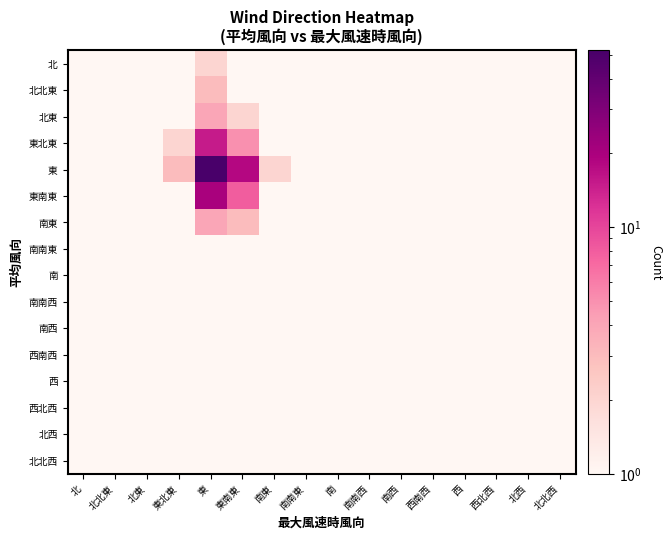

Reading right to left, transcribe all the data shown in this chart.

北: 北北西=0.5	北西=0.5	西北西=0.5	西=0.5	西南西=0.5	南西=0.5	南南西=0.5	南=0.5	南南東=0.5	南東=0.5	東南東=0.5	東=2.0	東北東=0.5	北東=0.5	北北東=0.5	北=0.5
北北東: 北北西=0.5	北西=0.5	西北西=0.5	西=0.5	西南西=0.5	南西=0.5	南南西=0.5	南=0.5	南南東=0.5	南東=0.5	東南東=1.0	東=3.0	東北東=0.5	北東=0.5	北北東=0.5	北=0.5
北東: 北北西=0.5	北西=0.5	西北西=0.5	西=0.5	西南西=0.5	南西=0.5	南南西=0.5	南=0.5	南南東=0.5	南東=0.5	東南東=2.0	東=4.0	東北東=0.5	北東=0.5	北北東=0.5	北=0.5
東北東: 北北西=0.5	北西=0.5	西北西=0.5	西=0.5	西南西=0.5	南西=0.5	南南西=0.5	南=0.5	南南東=0.5	南東=0.5	東南東=5.0	東=15.0	東北東=2.0	北東=0.5	北北東=0.5	北=0.5
東: 北北西=0.5	北西=0.5	西北西=0.5	西=0.5	西南西=0.5	南西=0.5	南南西=0.5	南=0.5	南南東=0.5	南東=2.0	東南東=18.0	東=52.0	東北東=3.0	北東=0.5	北北東=0.5	北=0.5
東南東: 北北西=0.5	北西=0.5	西北西=0.5	西=0.5	西南西=0.5	南西=0.5	南南西=0.5	南=0.5	南南東=0.5	南東=1.0	東南東=8.0	東=20.0	東北東=1.0	北東=0.5	北北東=0.5	北=0.5
南東: 北北西=0.5	北西=0.5	西北西=0.5	西=0.5	西南西=0.5	南西=0.5	南南西=0.5	南=0.5	南南東=0.5	南東=1.0	東南東=3.0	東=4.0	東北東=0.5	北東=0.5	北北東=0.5	北=0.5
南南東: 北北西=0.5	北西=0.5	西北西=0.5	西=0.5	西南西=0.5	南西=0.5	南南西=0.5	南=0.5	南南東=0.5	南東=0.5	東南東=1.0	東=1.0	東北東=0.5	北東=0.5	北北東=0.5	北=0.5
南: 北北西=0.5	北西=0.5	西北西=0.5	西=0.5	西南西=0.5	南西=0.5	南南西=0.5	南=0.5	南南東=0.5	南東=0.5	東南東=0.5	東=0.5	東北東=0.5	北東=0.5	北北東=0.5	北=0.5
南南西: 北北西=0.5	北西=0.5	西北西=0.5	西=0.5	西南西=0.5	南西=0.5	南南西=0.5	南=0.5	南南東=0.5	南東=0.5	東南東=0.5	東=0.5	東北東=0.5	北東=0.5	北北東=0.5	北=0.5
南西: 北北西=0.5	北西=0.5	西北西=0.5	西=0.5	西南西=0.5	南西=0.5	南南西=0.5	南=0.5	南南東=0.5	南東=0.5	東南東=0.5	東=0.5	東北東=0.5	北東=0.5	北北東=0.5	北=0.5
西南西: 北北西=0.5	北西=0.5	西北西=0.5	西=0.5	西南西=0.5	南西=0.5	南南西=0.5	南=0.5	南南東=0.5	南東=0.5	東南東=0.5	東=0.5	東北東=0.5	北東=0.5	北北東=0.5	北=0.5
西: 北北西=0.5	北西=0.5	西北西=0.5	西=0.5	西南西=0.5	南西=0.5	南南西=0.5	南=0.5	南南東=0.5	南東=0.5	東南東=0.5	東=0.5	東北東=0.5	北東=0.5	北北東=0.5	北=0.5
西北西: 北北西=0.5	北西=0.5	西北西=0.5	西=0.5	西南西=0.5	南西=0.5	南南西=0.5	南=0.5	南南東=0.5	南東=0.5	東南東=0.5	東=0.5	東北東=0.5	北東=0.5	北北東=0.5	北=0.5
北西: 北北西=0.5	北西=0.5	西北西=0.5	西=0.5	西南西=0.5	南西=0.5	南南西=0.5	南=0.5	南南東=0.5	南東=0.5	東南東=0.5	東=1.0	東北東=0.5	北東=0.5	北北東=0.5	北=0.5
北北西: 北北西=0.5	北西=0.5	西北西=0.5	西=0.5	西南西=0.5	南西=0.5	南南西=0.5	南=0.5	南南東=0.5	南東=0.5	東南東=0.5	東=0.5	東北東=0.5	北東=0.5	北北東=0.5	北=0.5